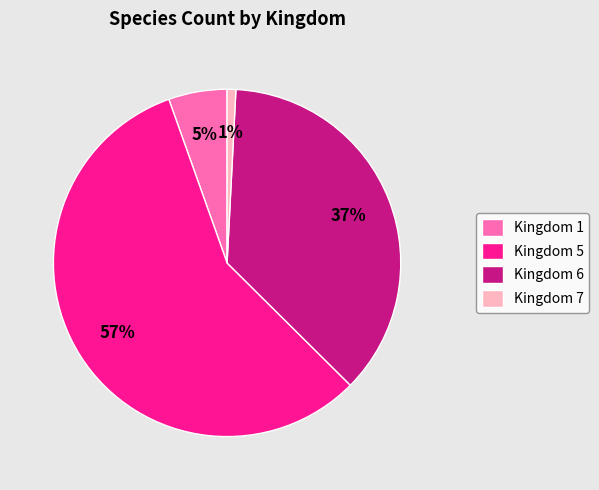

To the nearest percent, what is the difference between the Kingdom 7 and Kingdom 6 slice percentages?

36%